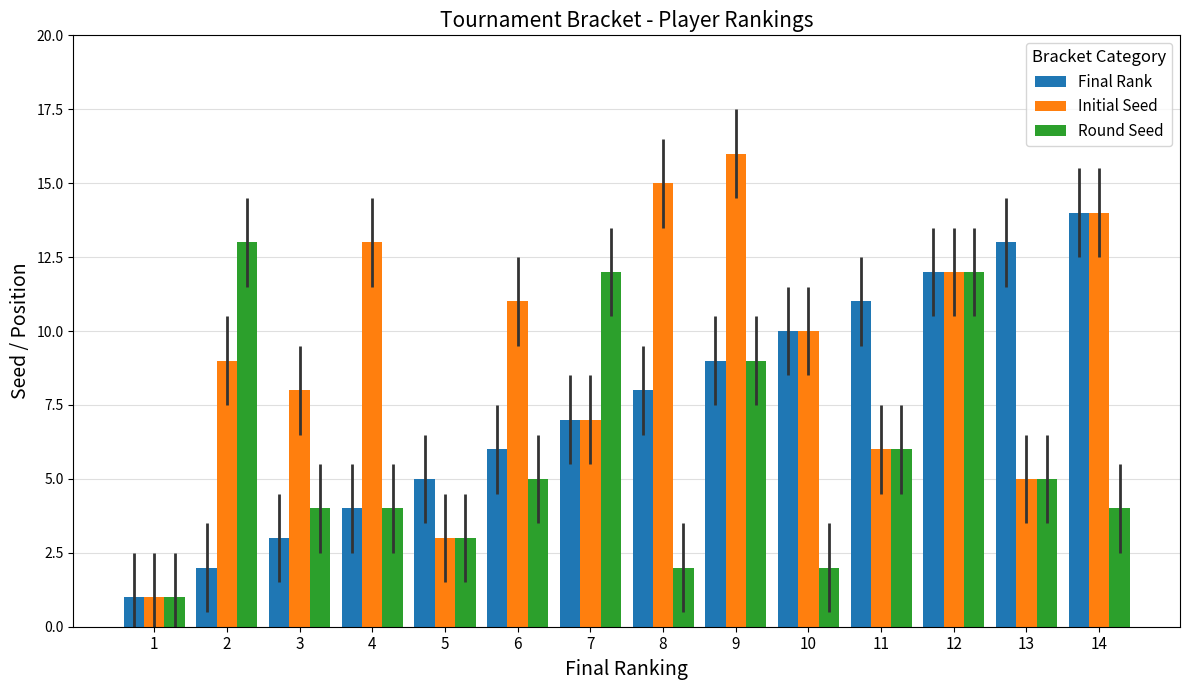

What are all the series names shown in the legend?

Final Rank, Initial Seed, Round Seed